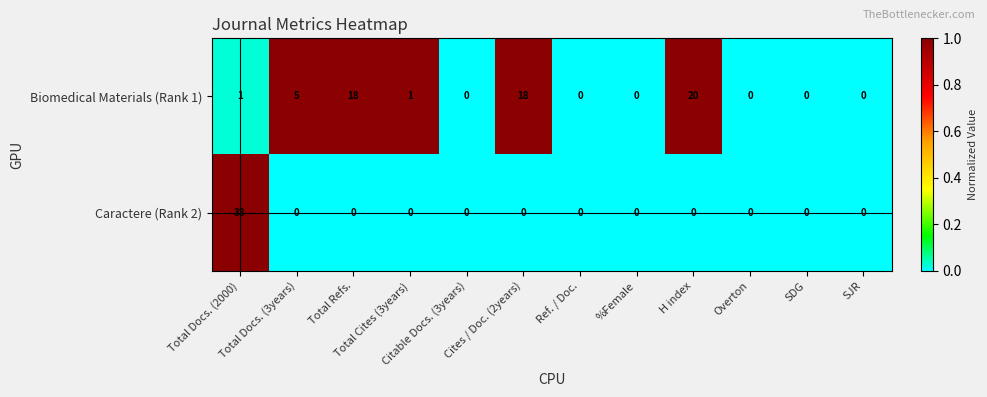

Rank the series by their average value, from highest to lowest.

Biomedical Materials (Rank 1), Caractere (Rank 2)